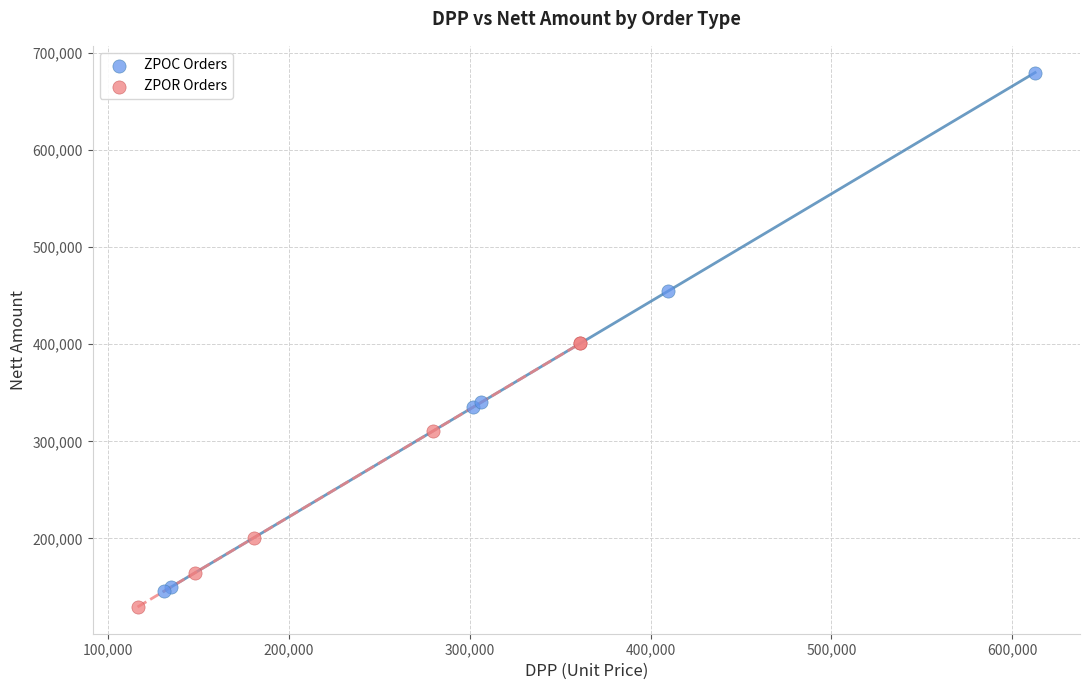

Which series has the widest spread of Y values?

ZPOC Orders